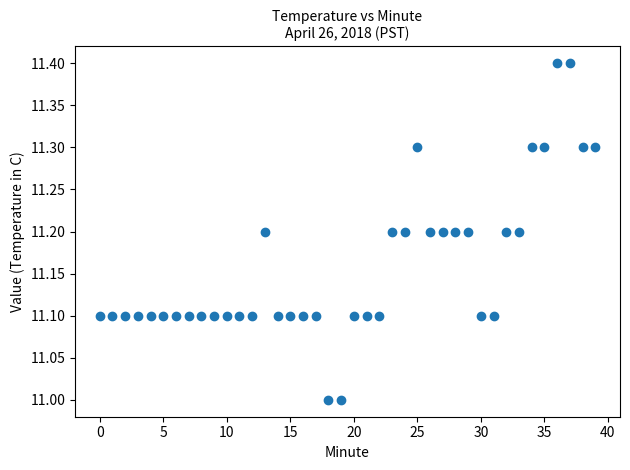

What is the range of Y values (max minus min)?

0.4